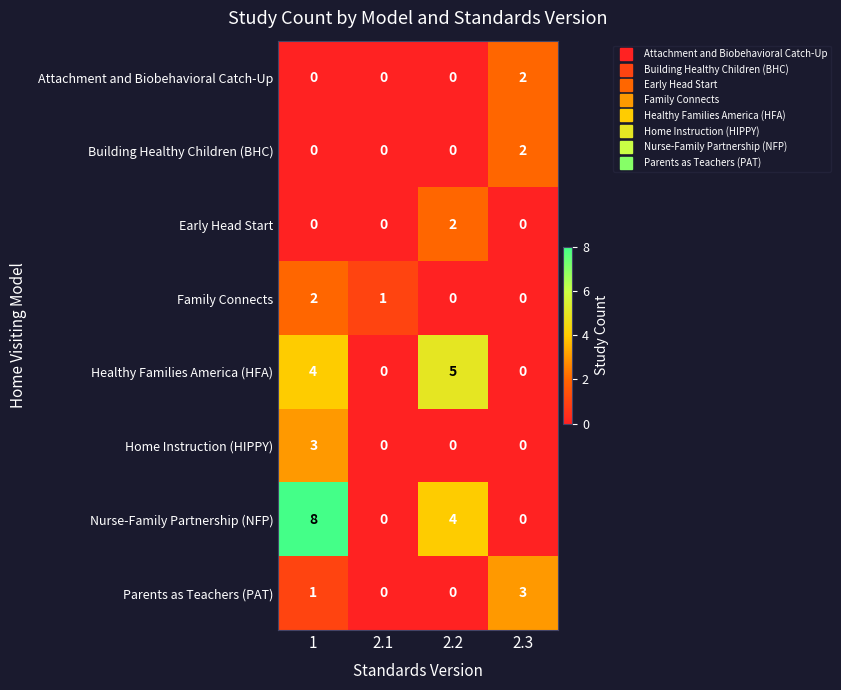

What is the average value of the Nurse-Family Partnership (NFP) series?

3